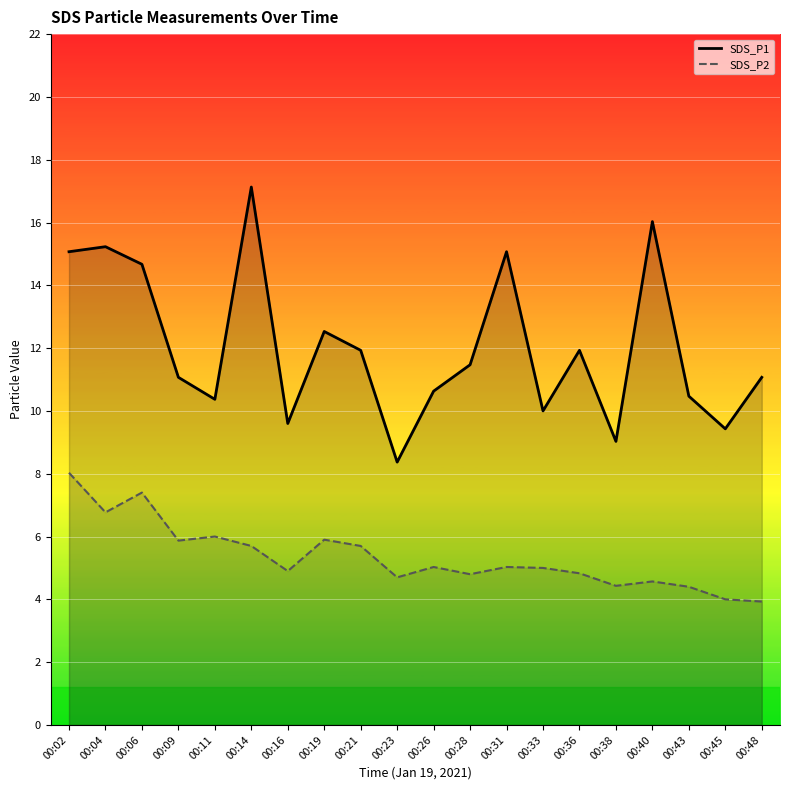

What value does the SDS_P2 series have at 00:26?

5.0